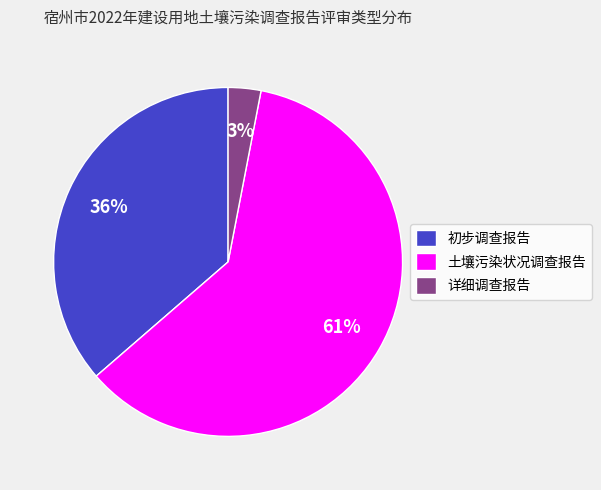

Between 详细调查报告 and 土壤污染状况调查报告, which is larger?

土壤污染状况调查报告